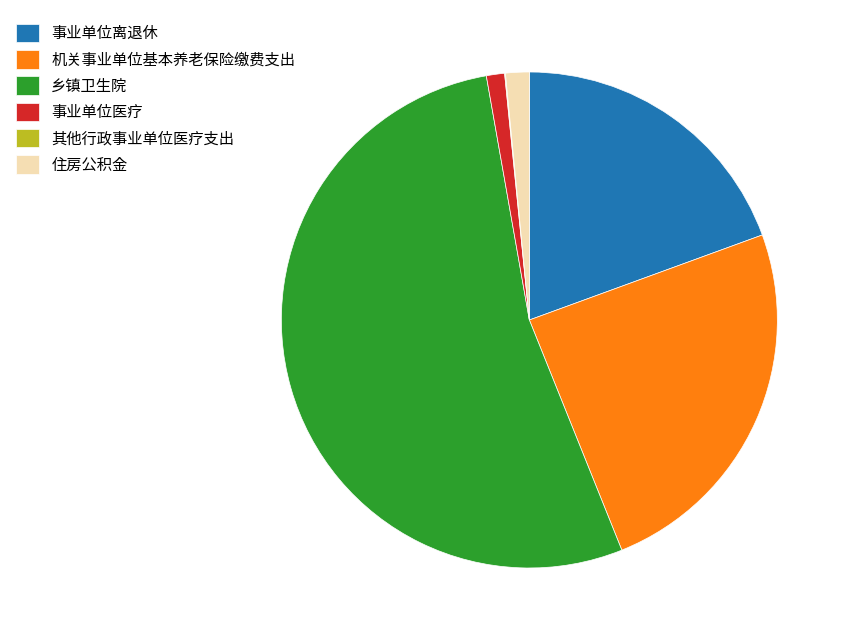

What is the largest slice in the pie chart?

乡镇卫生院